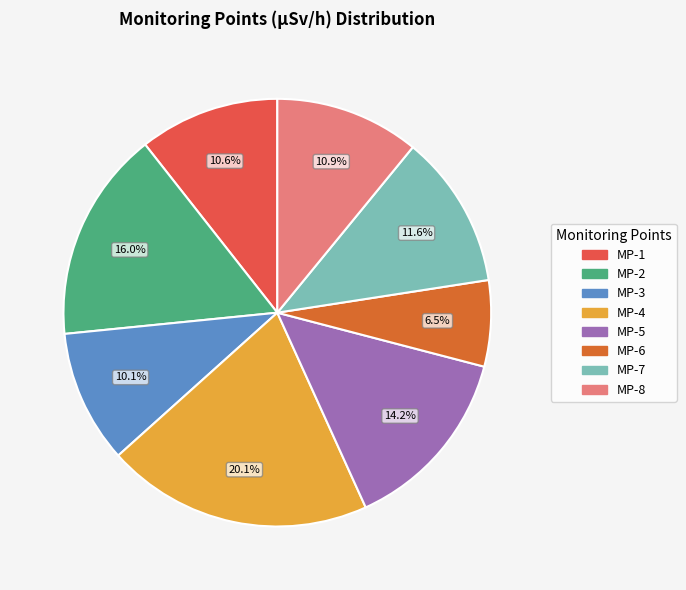

Combined, do MP-7 and MP-2 account for over 50%?

No